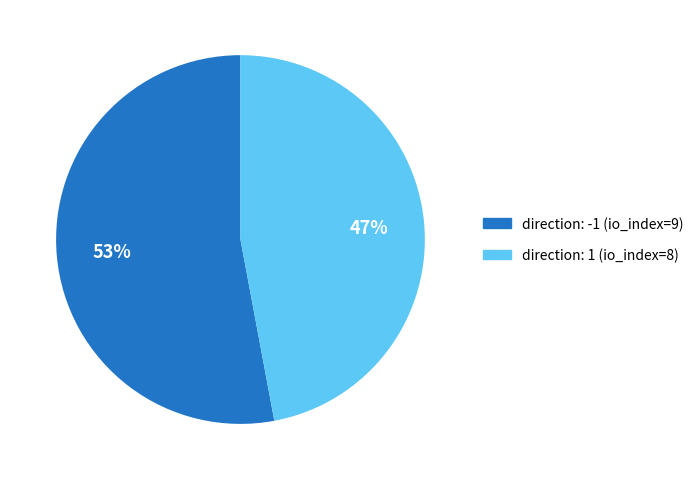

To the nearest percent, what is the difference between the largest and smallest slice percentages?

6%